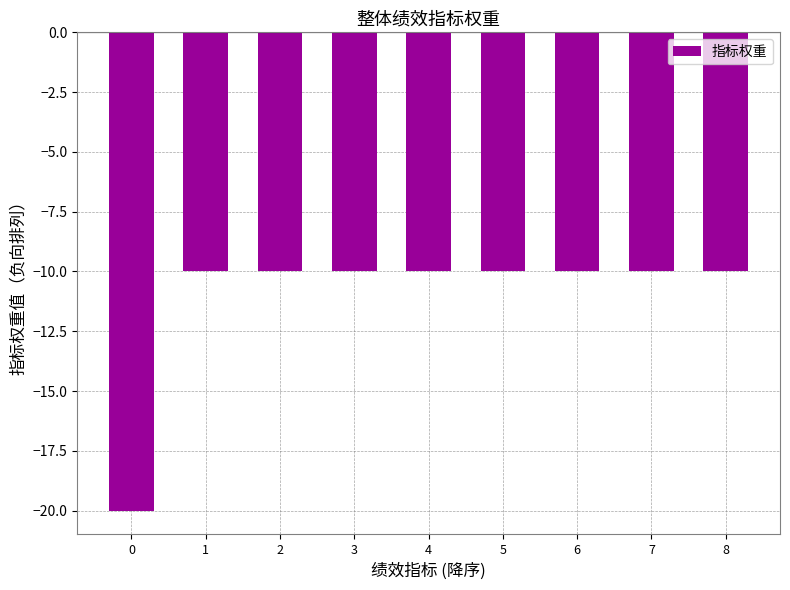

What is the value of the 2nd bar from the left?

-10